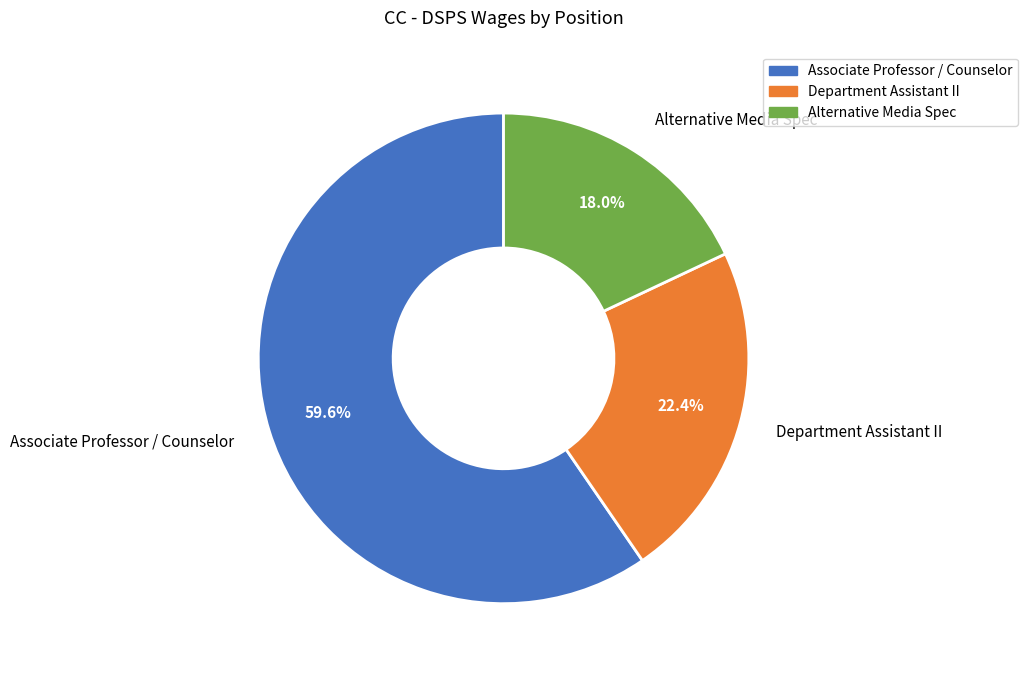

What is the total percentage of Associate Professor / Counselor and Department Assistant II?

82.0%